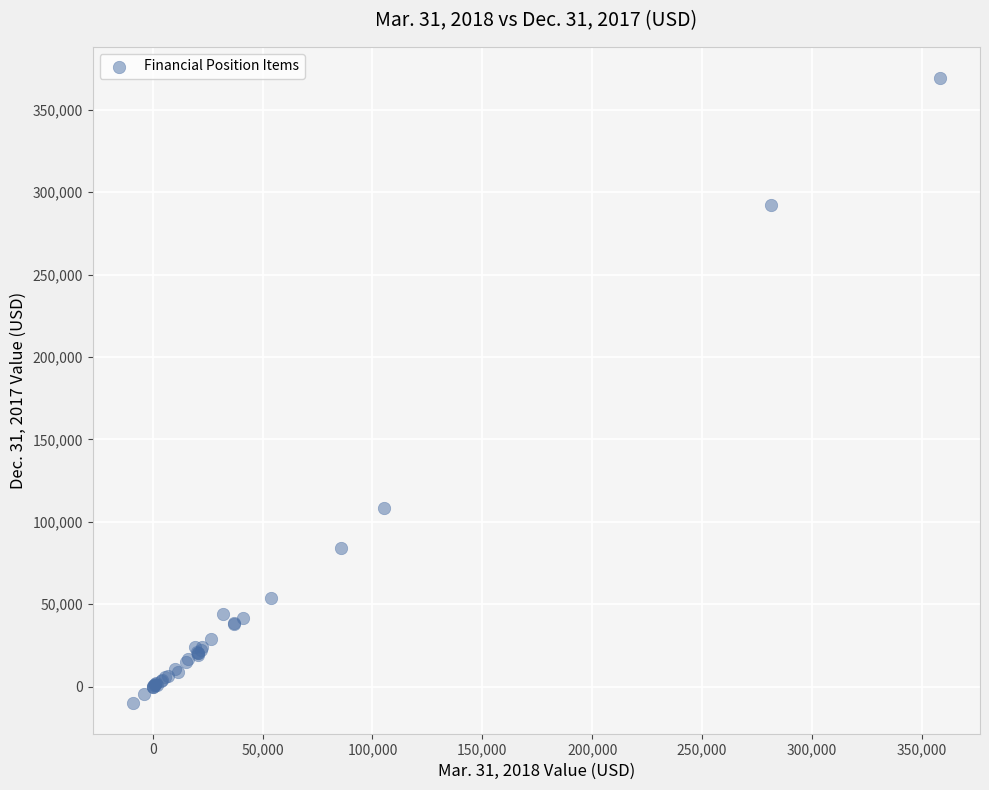

What Y value in the scatter plot is closest to 179771?

108575